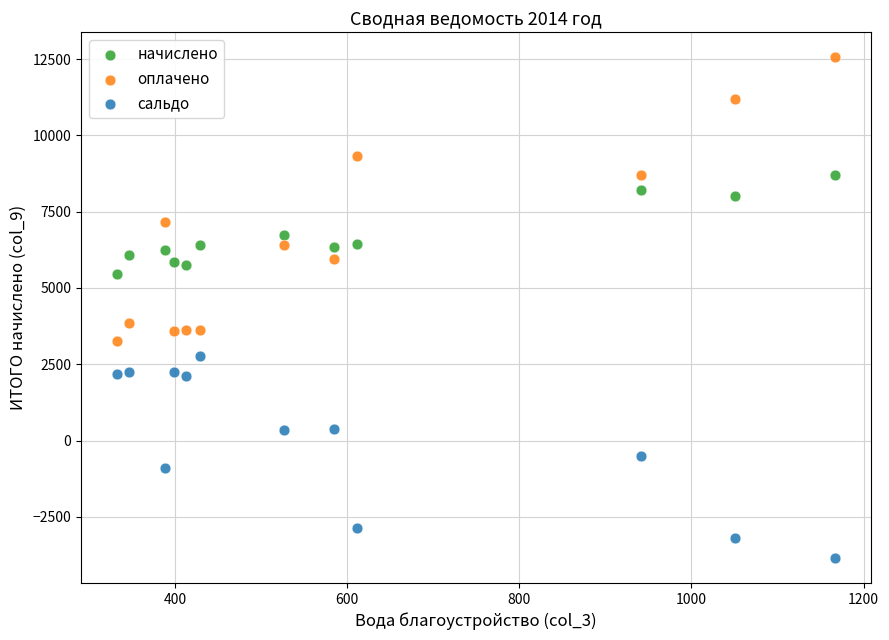

Which series reaches the minimum Y coordinate?

сальдо